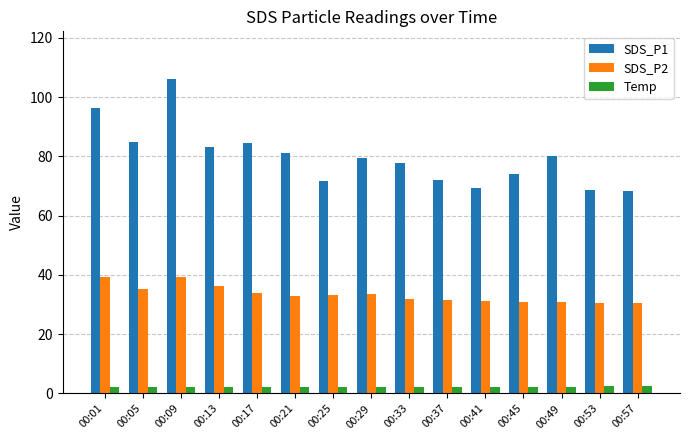

What is the minimum value for SDS_P2?

30.5